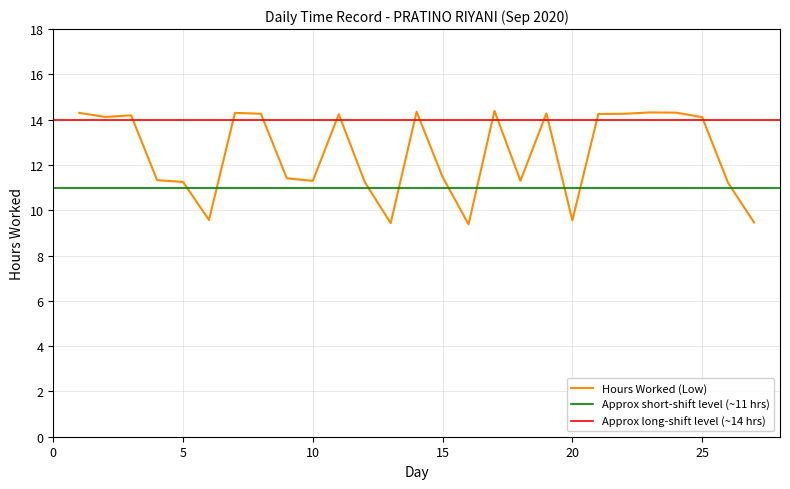

What is the approximate value at 9?

11.4